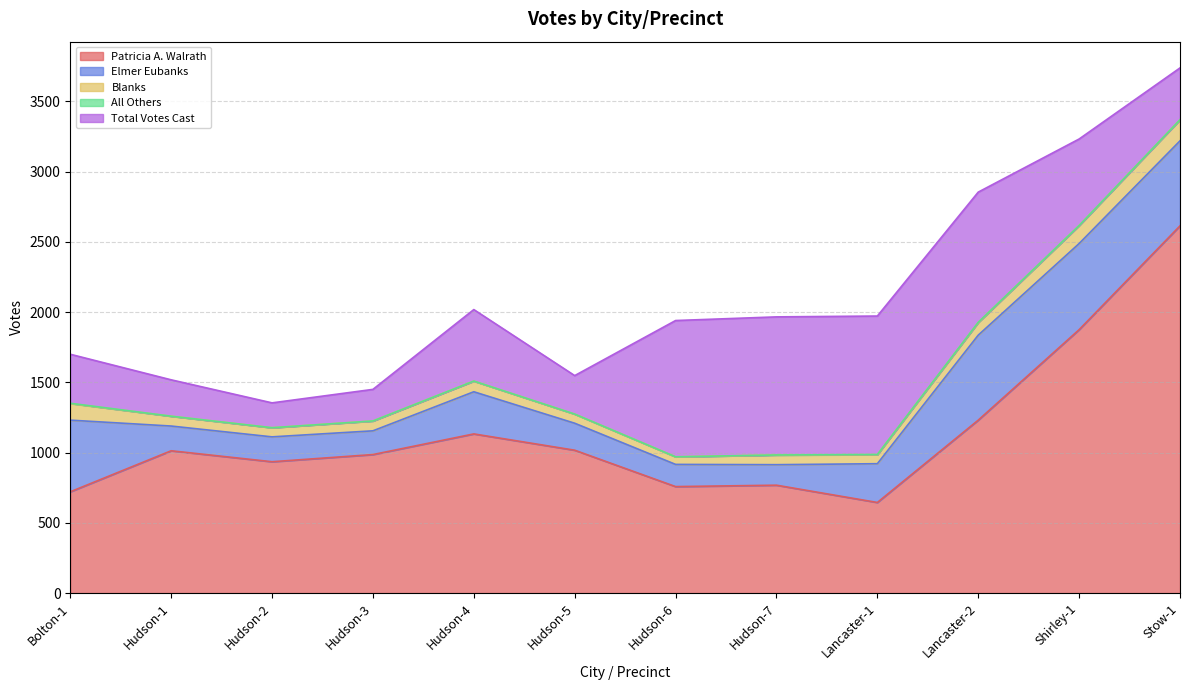

Which series has the widest spread of values?

Patricia A. Walrath